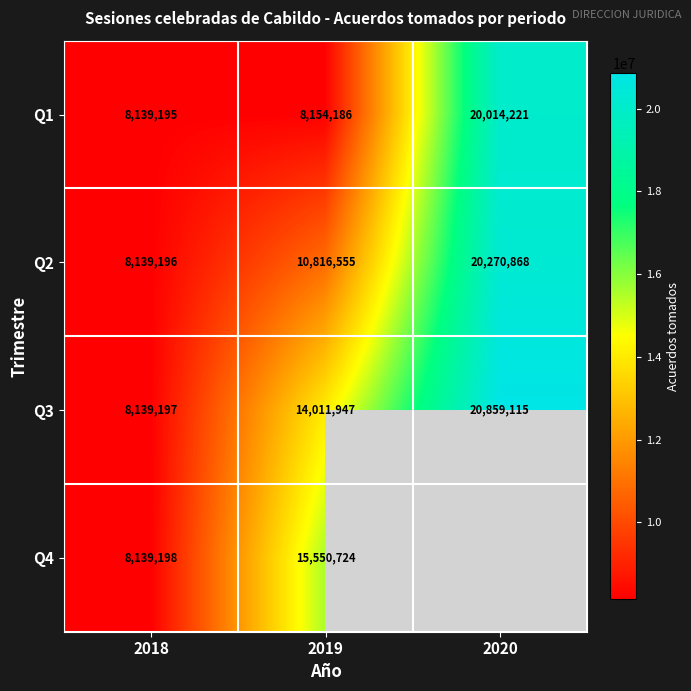

What is the approximate value of Q3 at 2018, to the nearest 10?

8139200